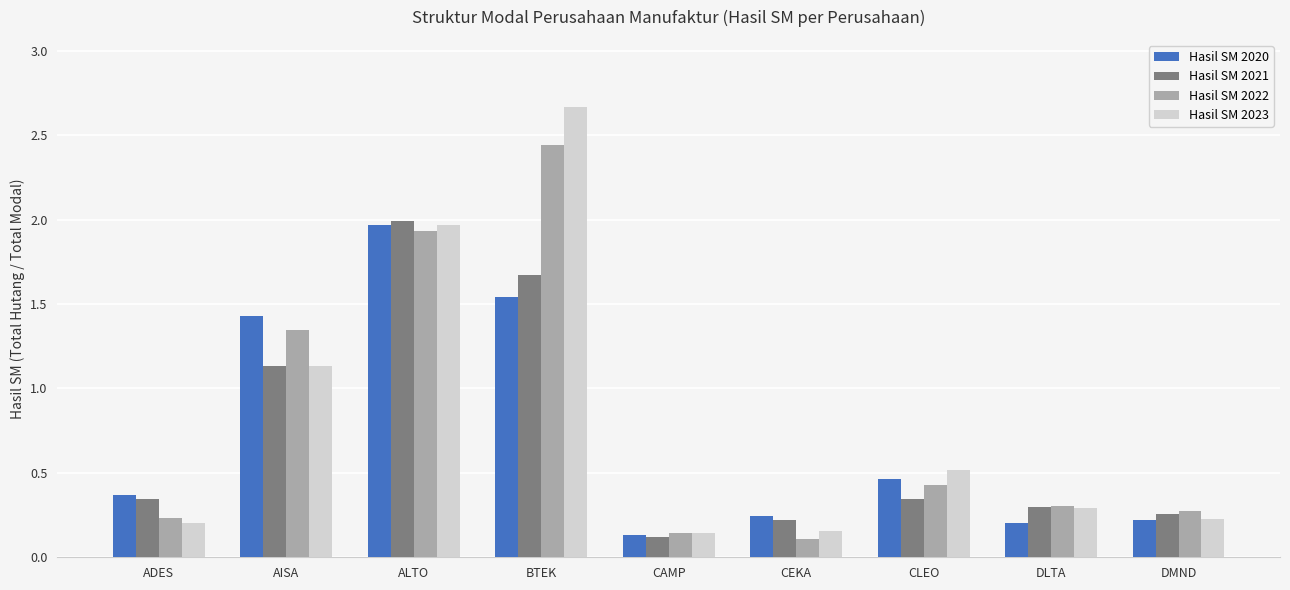

Which series has the widest spread of values?

Hasil SM 2023